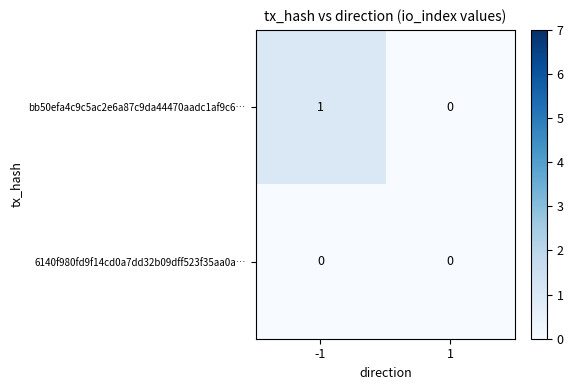

Is it true that bb50efa4c9c5ac2e6a87c9da44470aadc1af9c6… equals 0 at 1?

True